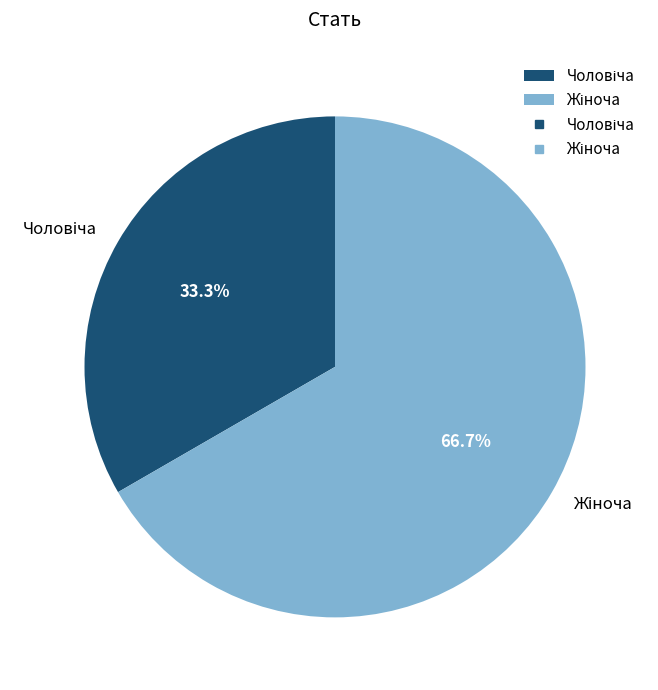

How many slices are in this pie chart?

2